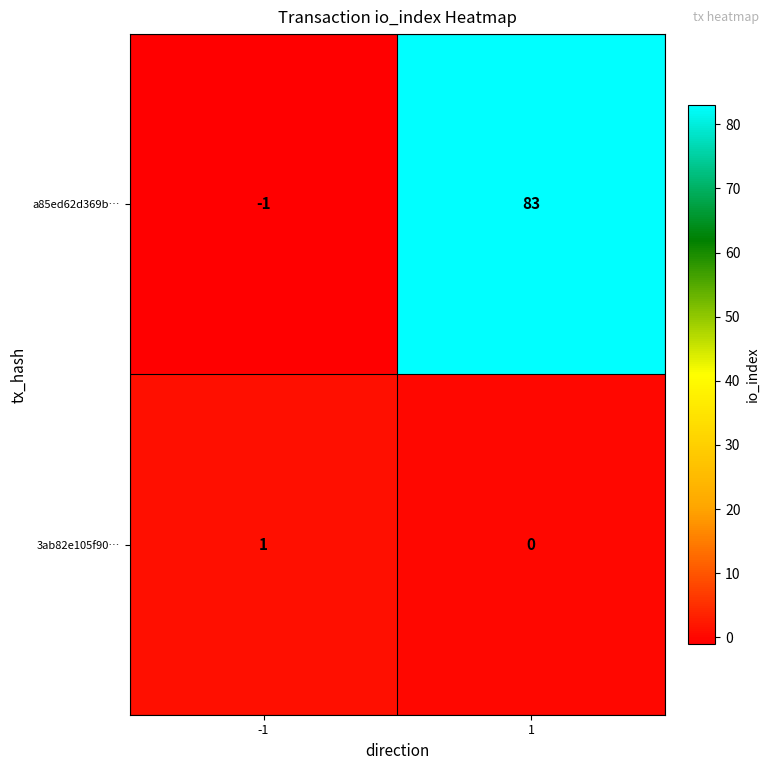

What is the smallest value displayed?

-1